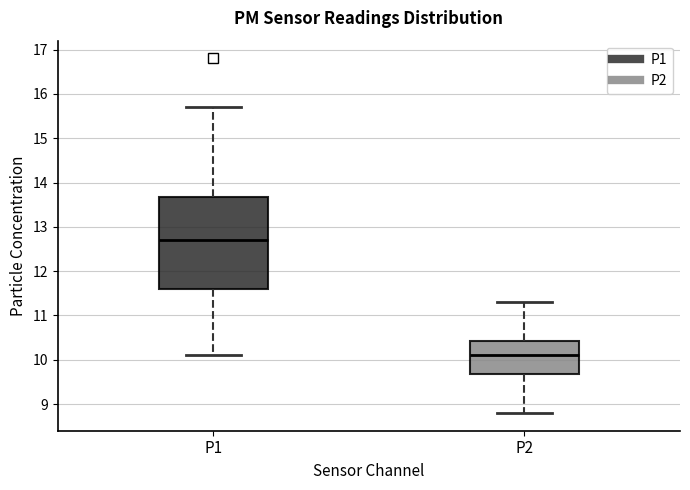

Reading left to right, transcribe this box plot: for each box, give where its median line is, the range the box spans, and where its two whiskers end, as read against the y-axis. The values are not printed on the chart, so give them approximately, as read against the axis.

P1: median 12.7, box 11.6 to 13.7, whiskers 10.1 to 15.7
P2: median 10.1, box 9.7 to 10.4, whiskers 8.8 to 11.3